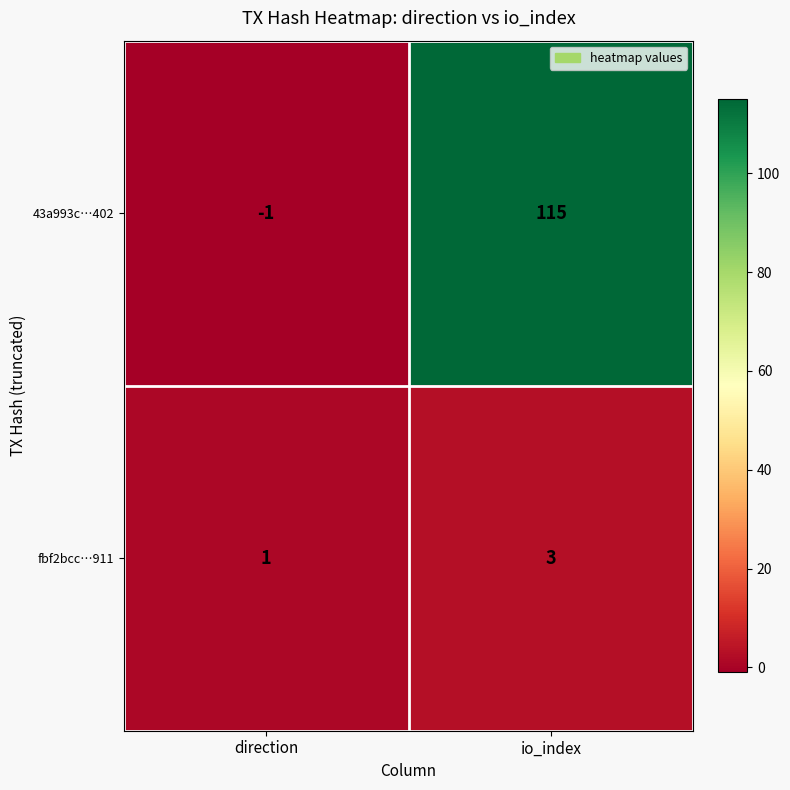

Where is 43a993c…402 nearest to the value 57?

direction